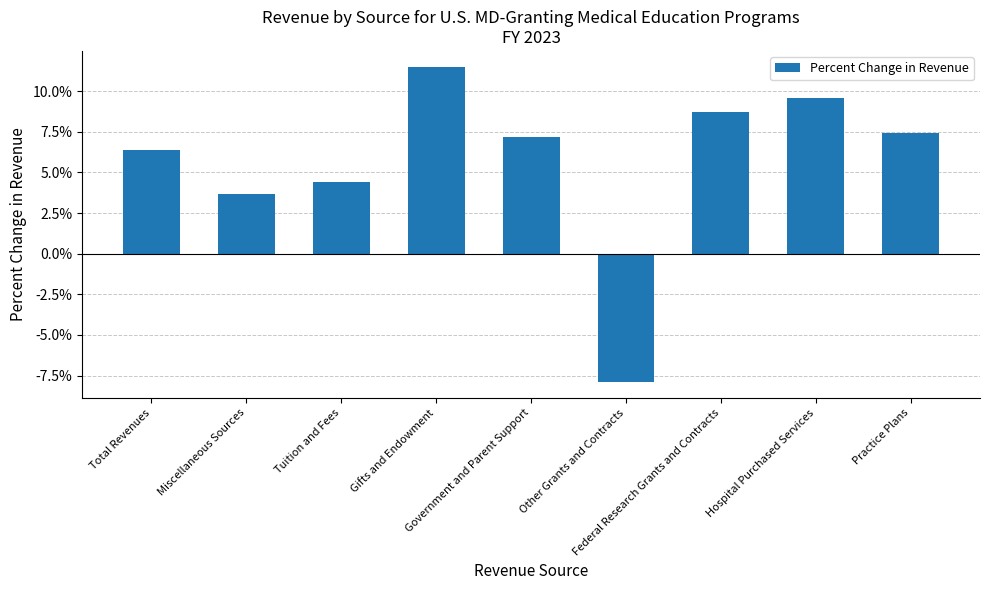

Does the chart contain any negative values?

Yes